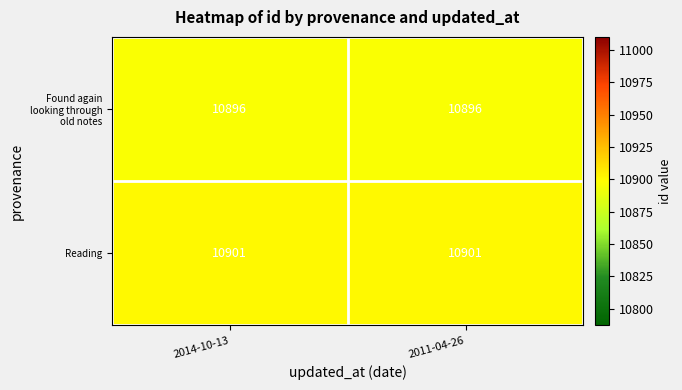

At how many categories does at least one series exceed 10898?

2